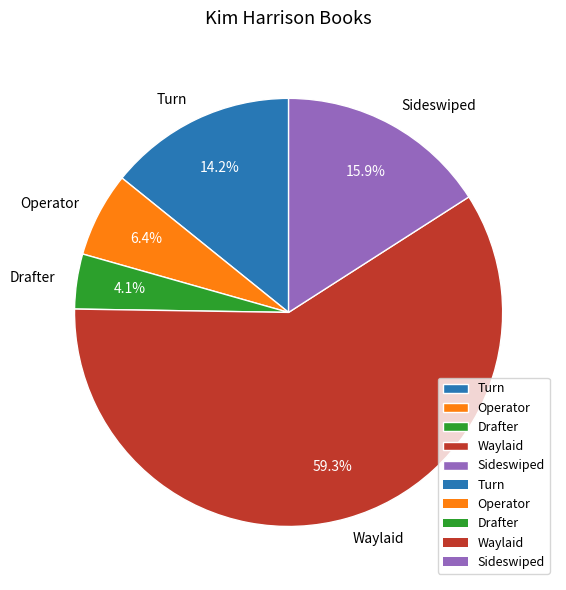

What is the total percentage of Sideswiped and Turn?

30.1%